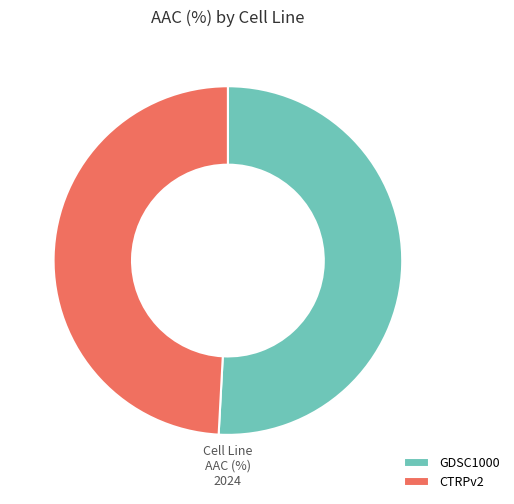

Does any single category account for the majority?

Yes